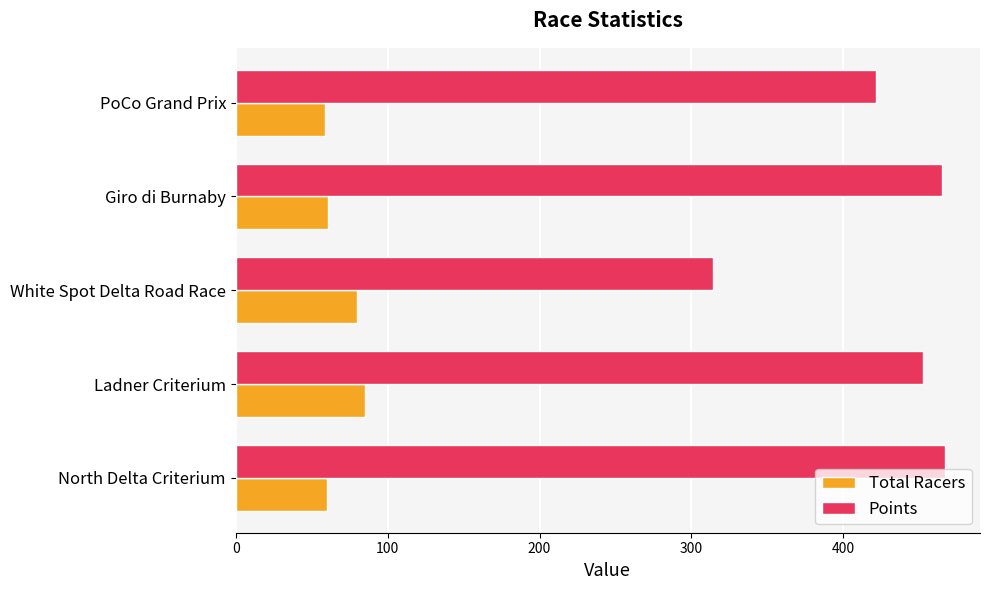

Where is Points nearest to the value 390?

PoCo Grand Prix